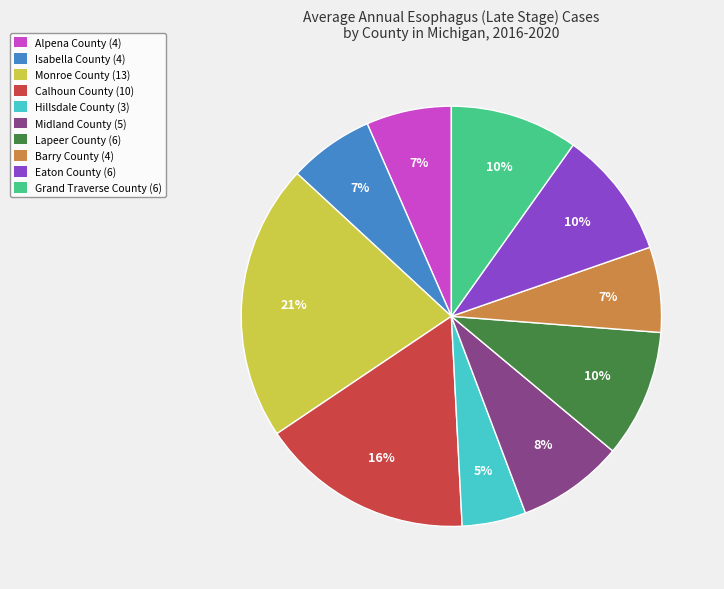

What is the ratio of the value at Barry County to the value at Lapeer County?

0.7